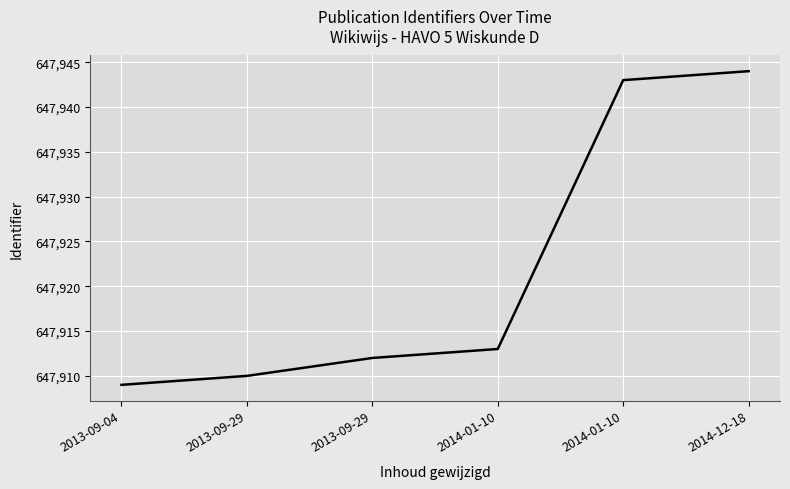

Does the chart display data point markers on the line(s)?

No